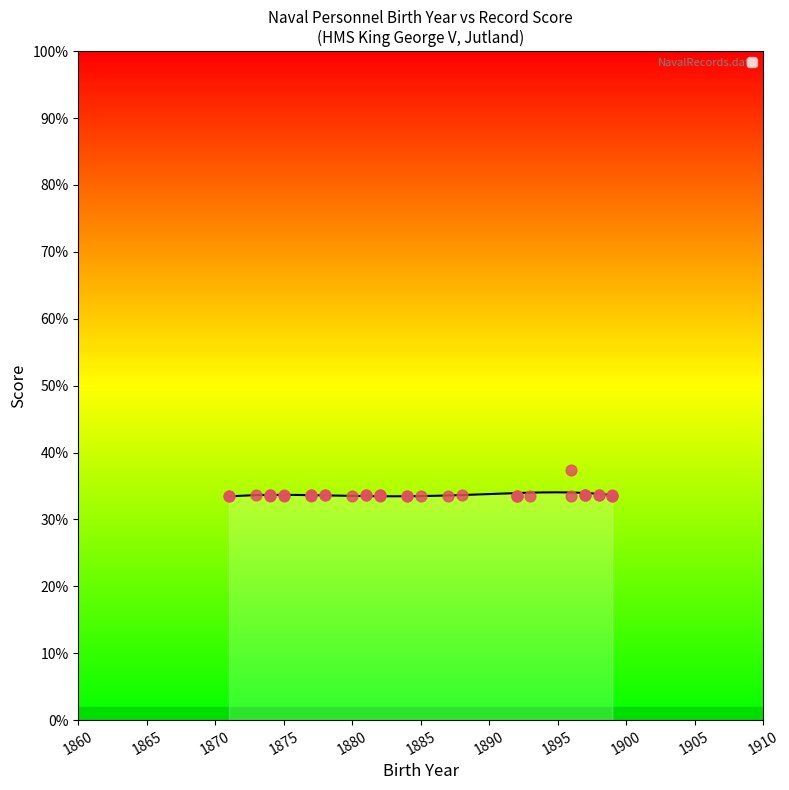

Which has a higher value, 1881 or 1874?

1881